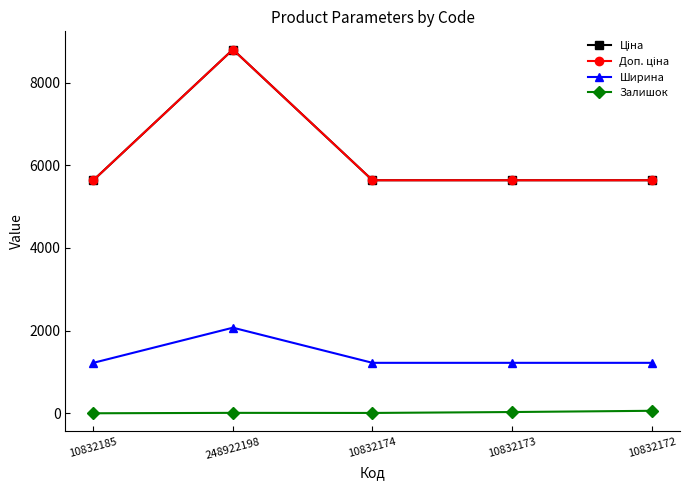

Which label corresponds to the largest value in the chart?

248922198